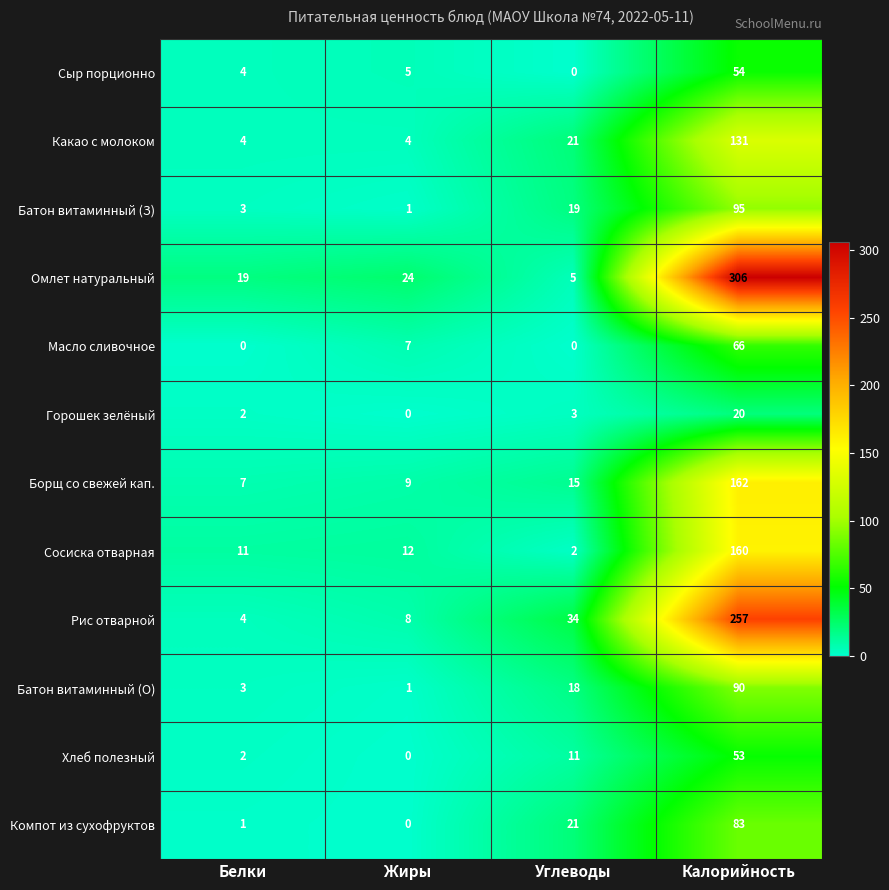

At which category is the sum across all series the highest?

Калорийность